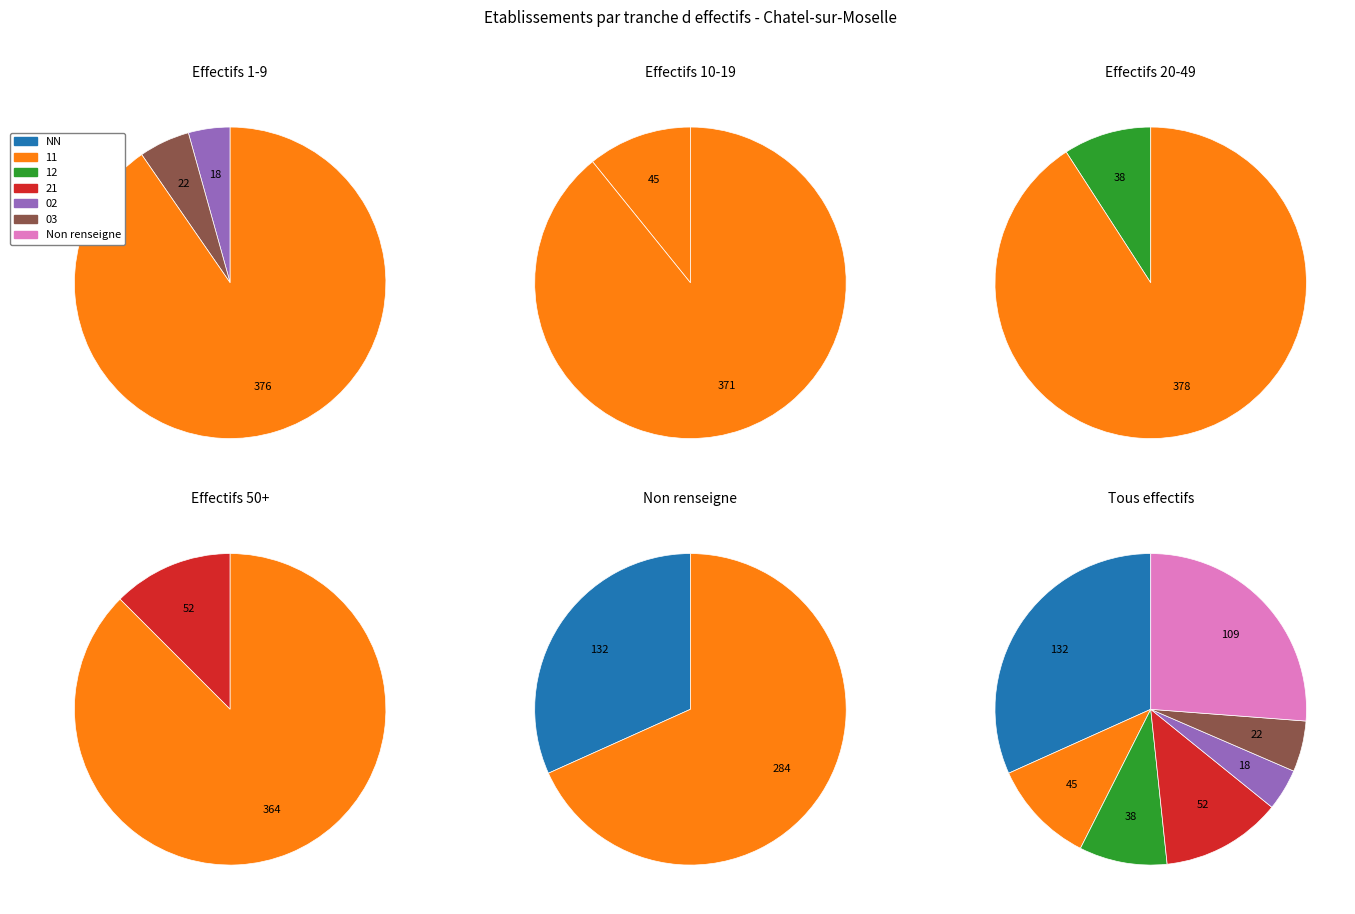

What is the largest slice in the pie chart?

NN